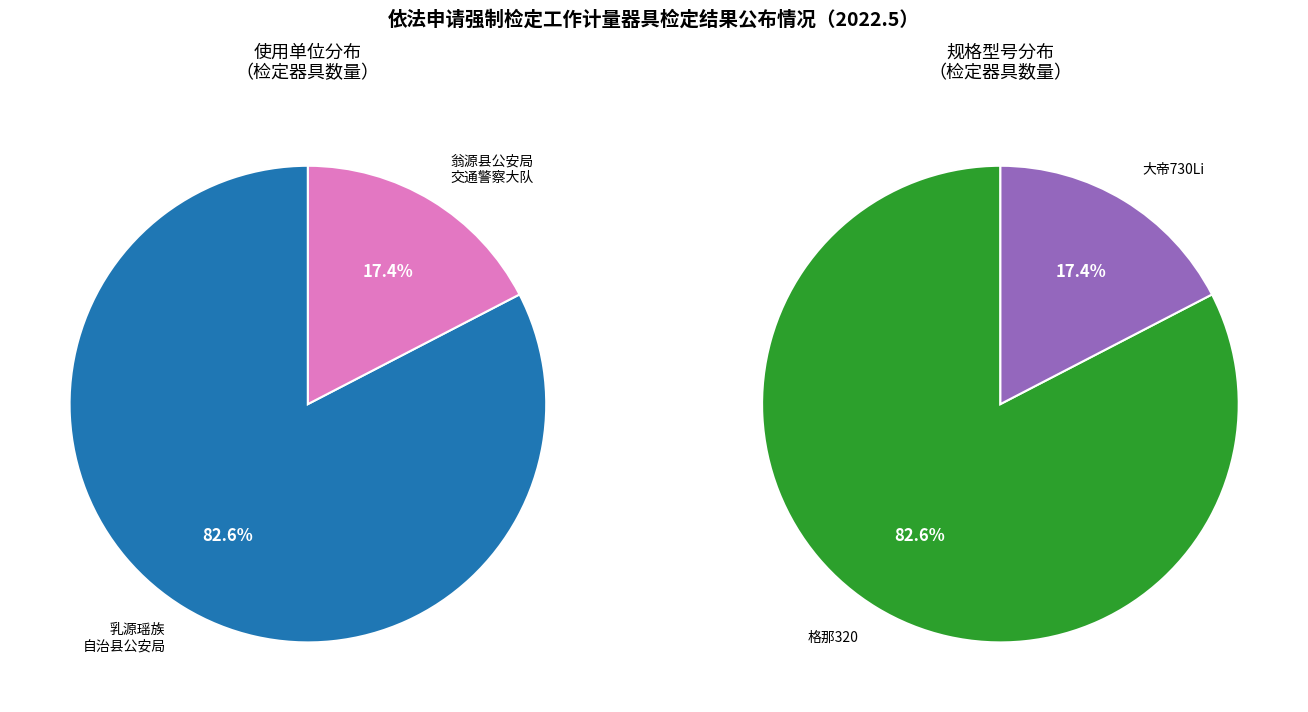

Rank the categories by value from lowest to highest.

翁源县公安局交通警察大队, 乳源瑶族自治县公安局